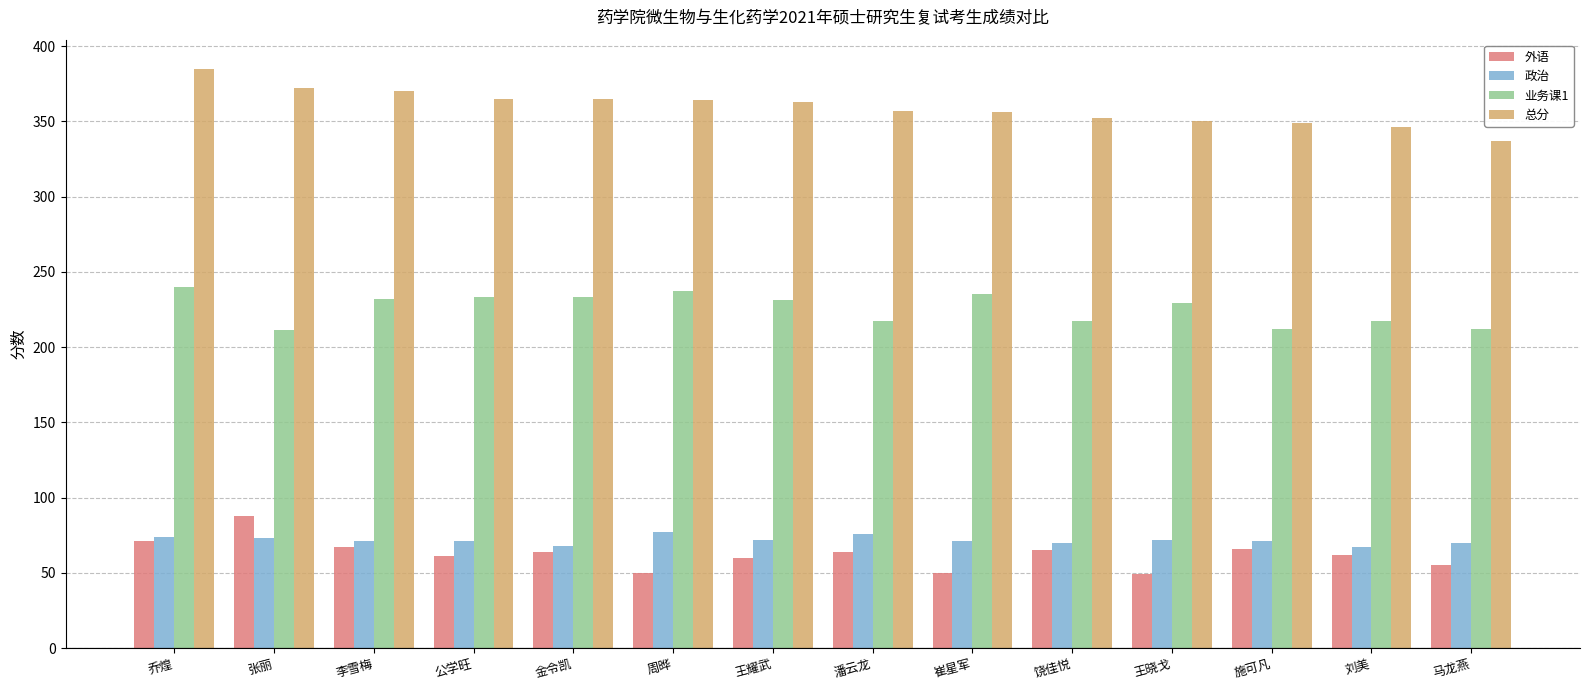

What is the difference between the maximum and minimum values in the 业务课1 series?

29